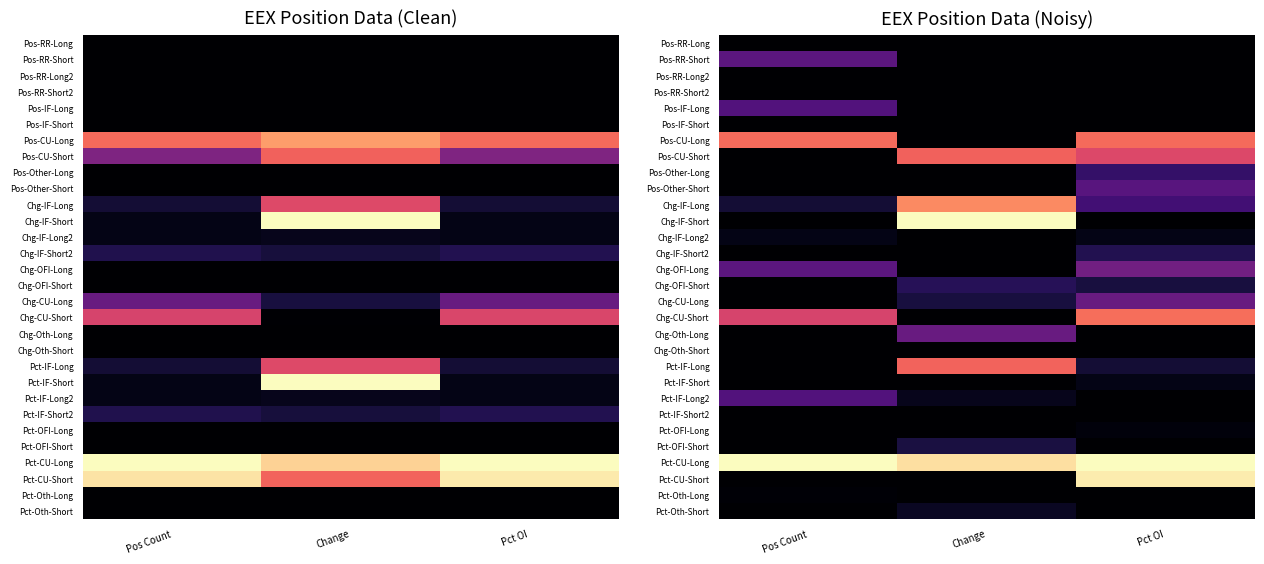

Rank the series by their maximum value, from lowest to highest.

Pos-RR-Long, Pos-RR-Long2, Pos-RR-Short2, Pos-IF-Short, Chg-Oth-Short, Pct-IF-Short2, Pct-Oth-Long, Pct-OFI-Long, Chg-IF-Long2, Pct-IF-Short, Pct-Oth-Short, Pct-OFI-Short, Chg-IF-Short2, Chg-OFI-Short, Pos-Other-Long, Pct-IF-Long2, Pos-IF-Long, Pos-Other-Short, Pos-RR-Short, Chg-CU-Long, Chg-Oth-Long, Chg-OFI-Long, Pos-CU-Short, Pct-IF-Long, Pos-CU-Long, Chg-CU-Short, Chg-IF-Long, Pct-CU-Short, Chg-IF-Short, Pct-CU-Long